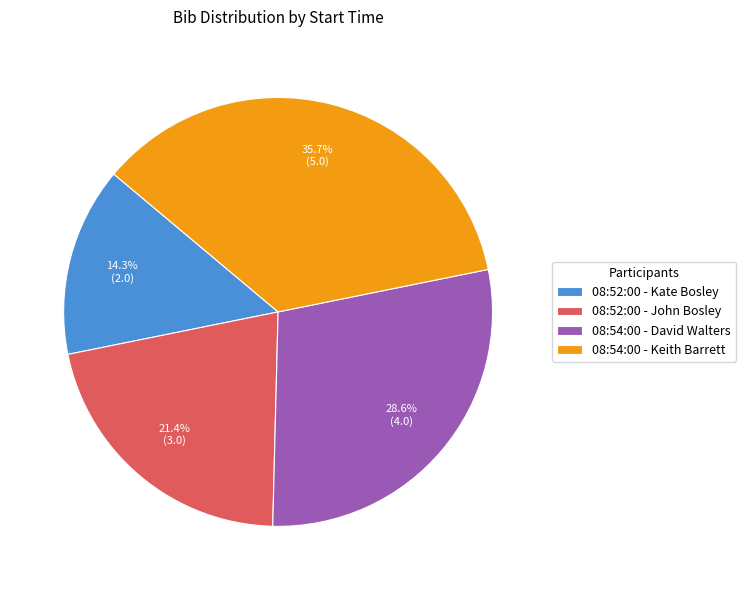

Does 08:54:00 - David Walters represent more than half of the total?

No